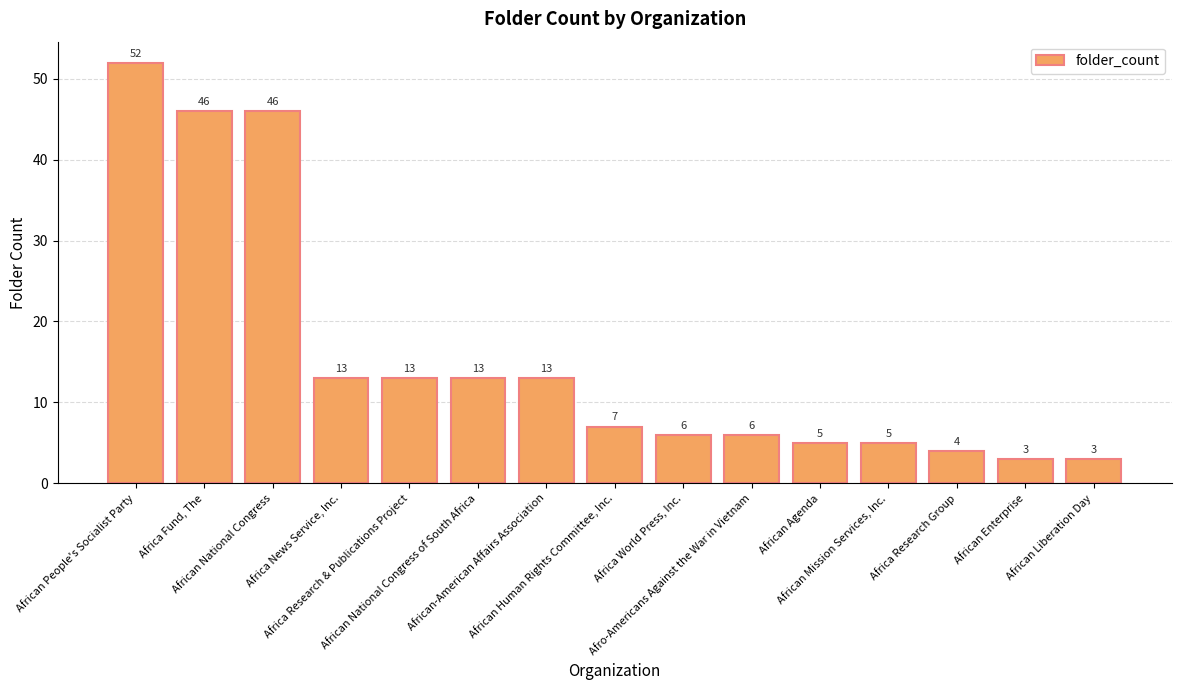

Reading left to right, extract all data points from this chart.

52	46	46	13	13	13	13	7	6	6	5	5	4	3	3